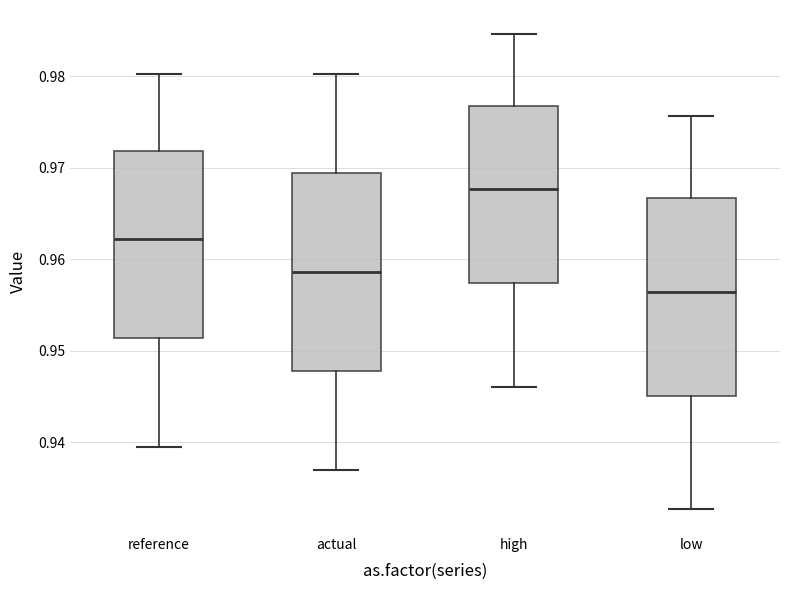

Reading left to right, transcribe this box plot: for each box, give where its median line is, the range the box spans, and where its two whiskers end, as read against the y-axis. The values are not printed on the chart, so give them approximately, as read against the axis.

reference: median 0.962, box 0.951 to 0.972, whiskers 0.939 to 0.980
actual: median 0.959, box 0.948 to 0.969, whiskers 0.937 to 0.980
high: median 0.968, box 0.957 to 0.977, whiskers 0.946 to 0.985
low: median 0.956, box 0.945 to 0.967, whiskers 0.933 to 0.976